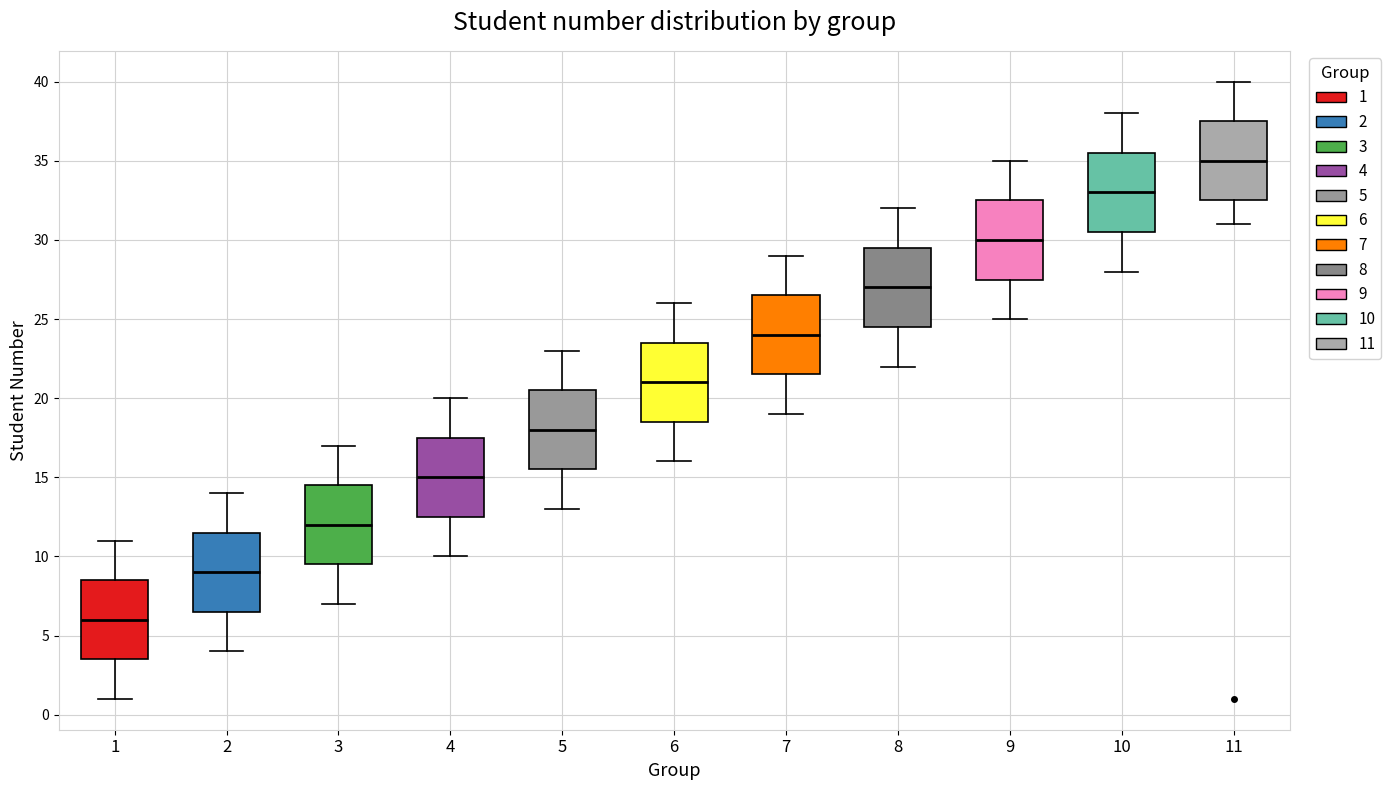

Where does the upper whisker of the box at x = 8 end on the y-axis? The values are not printed on the chart, so give them approximately, as read against the axis.

32.0